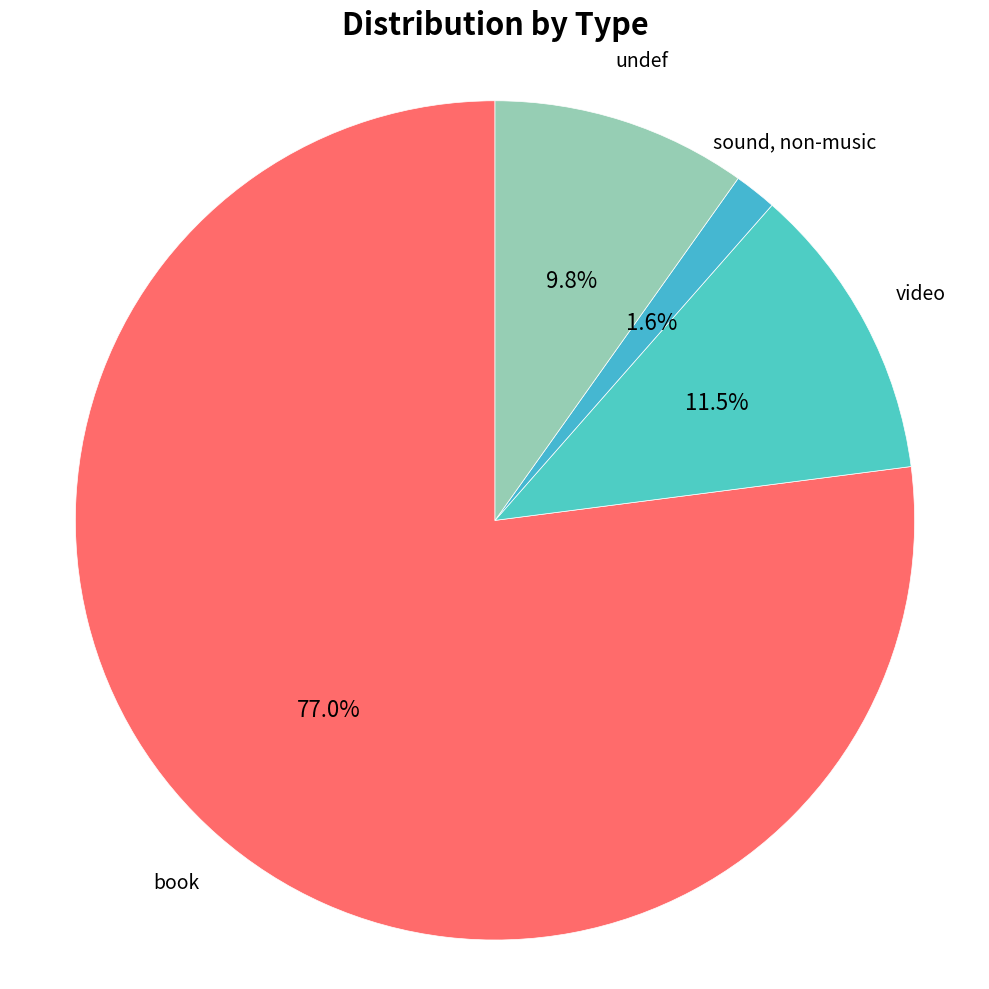

Does book account for over 50% of the chart?

Yes